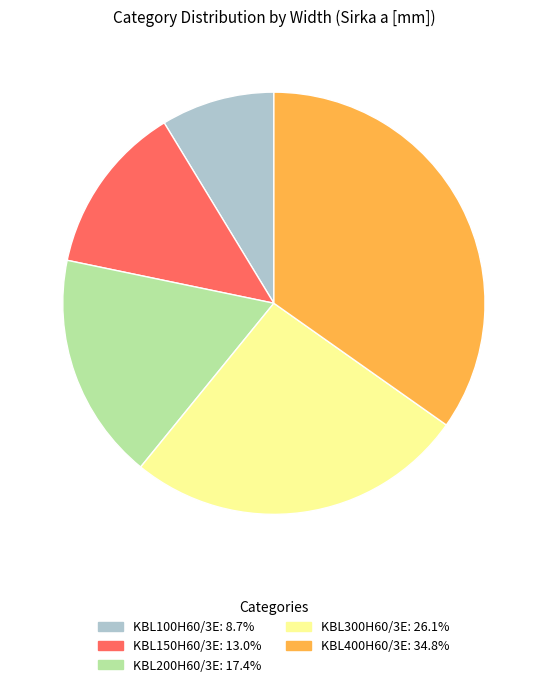

How many segments does this pie chart have?

5